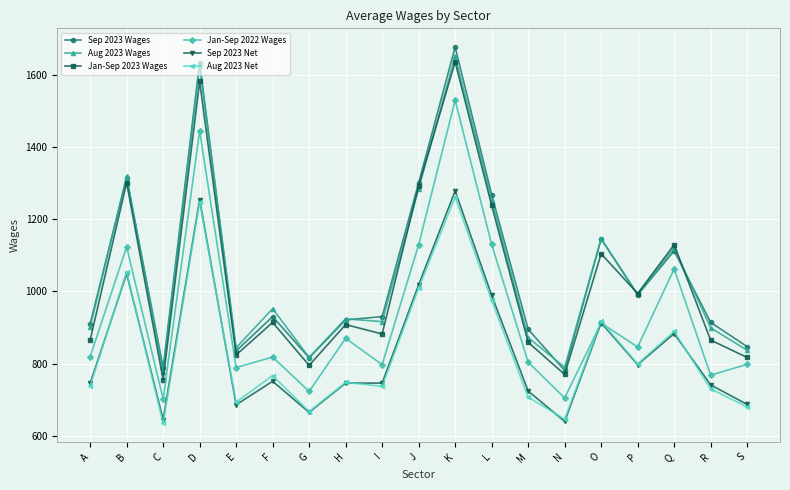

Which series changed the most between E and K?

Sep 2023 Wages